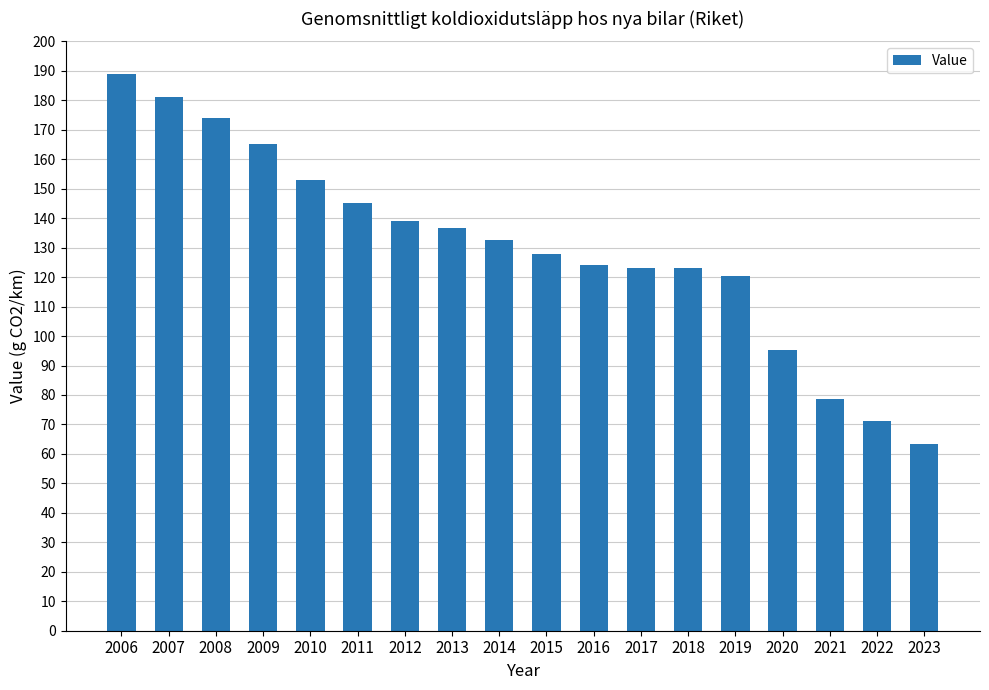

What is the value of the 17th bar from the left?

71.3